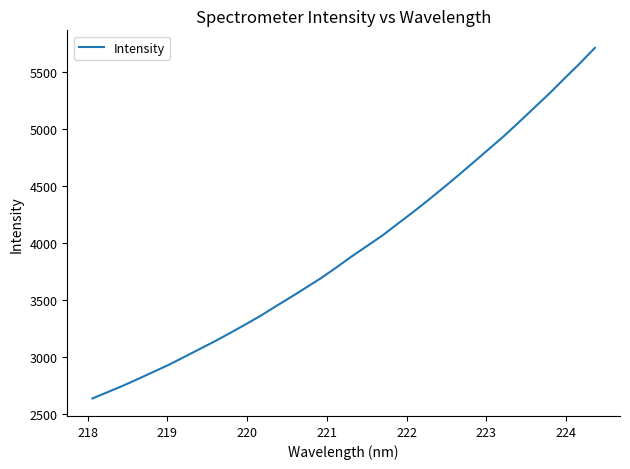

What is the difference between the maximum and minimum values?

3073.4